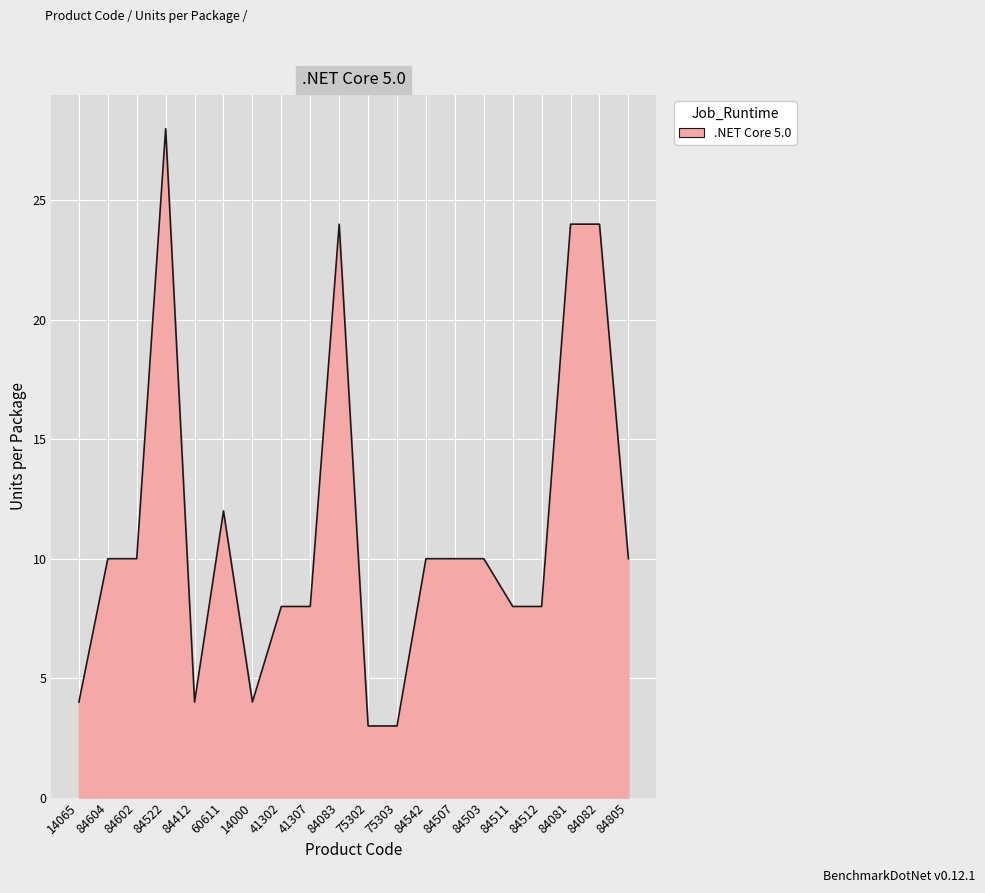

Reading left to right, what are all the values shown in this chart?

14065=4	84604=10	84602=10	84522=28	84412=4	60611=12	14000=4	41302=8	41307=8	84083=24	75302=3	75303=3	84542=10	84507=10	84503=10	84511=8	84512=8	84081=24	84082=24	84805=10